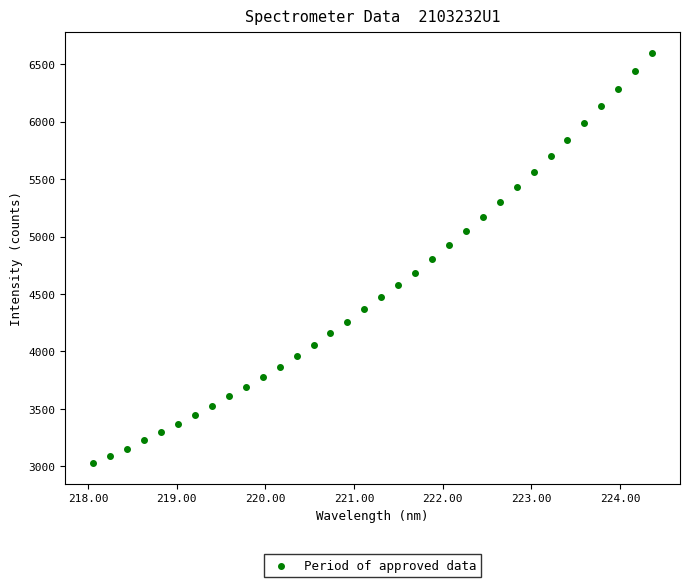

What is the range of X values (max minus min)?

6.3